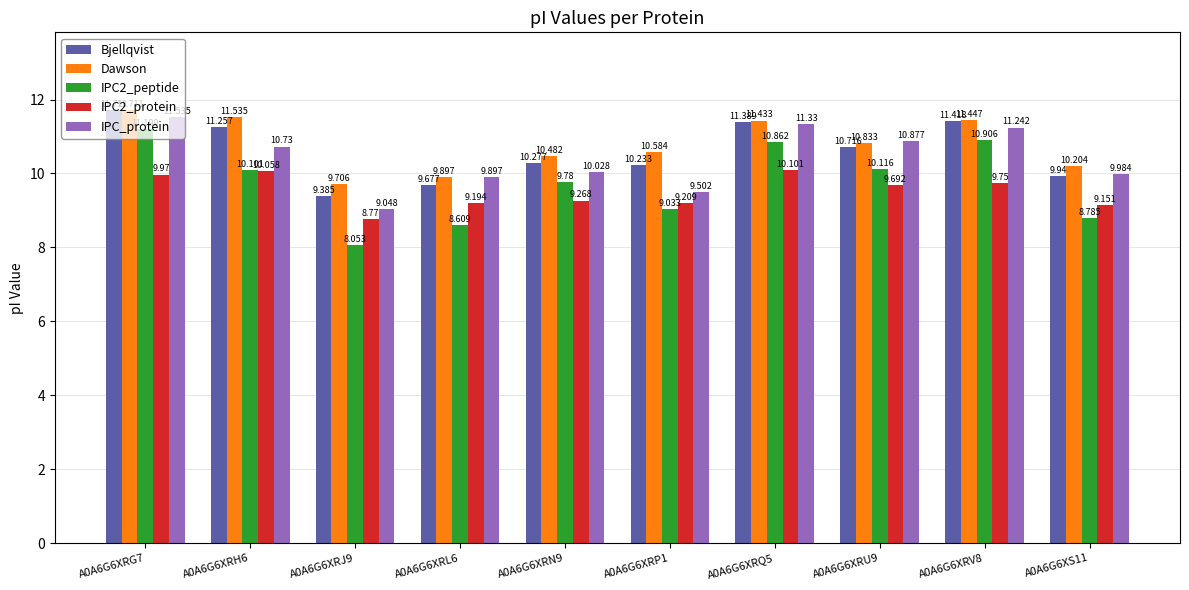

Which series has the largest total across all categories?

Dawson